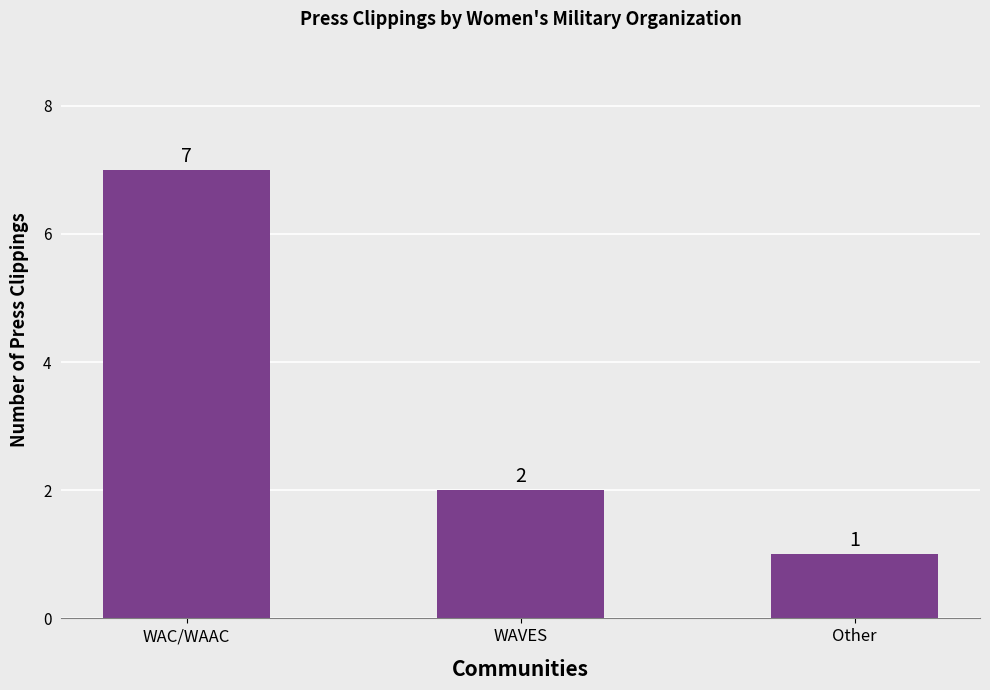

Reading left to right, what are all the values shown in this chart?

7	2	1